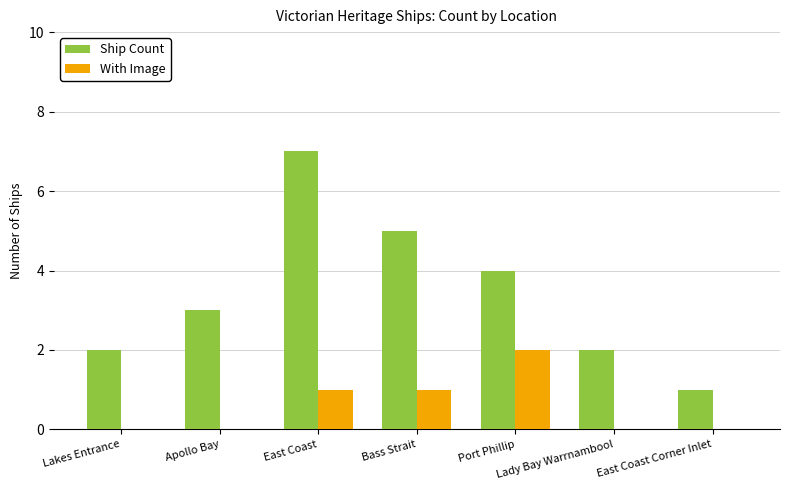

Which series has the largest total across all categories?

Ship Count